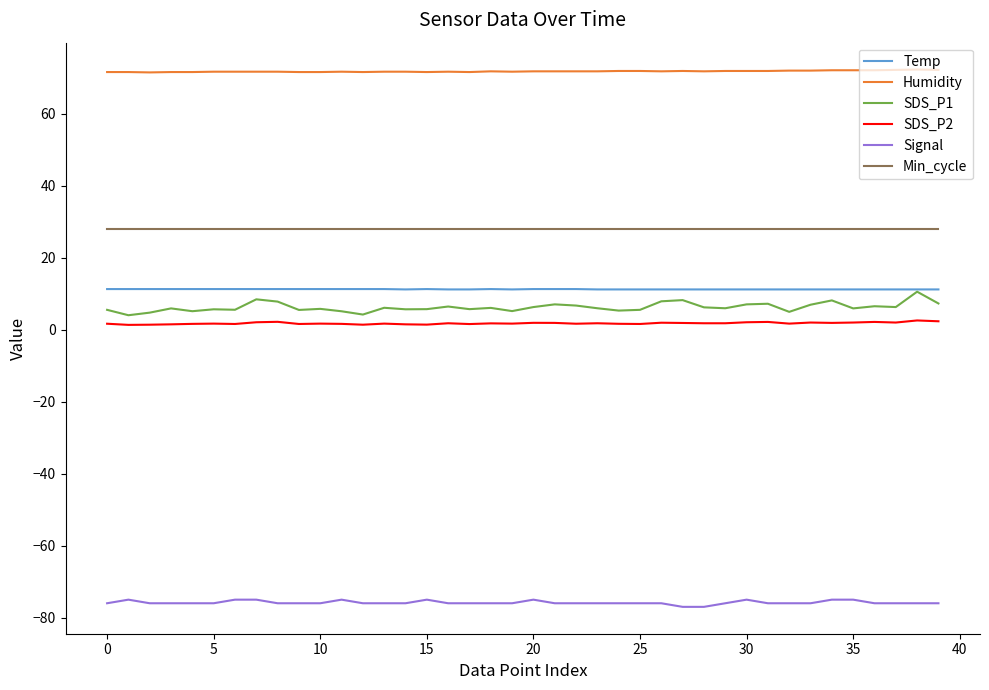

Which series has the largest total across all categories?

Humidity